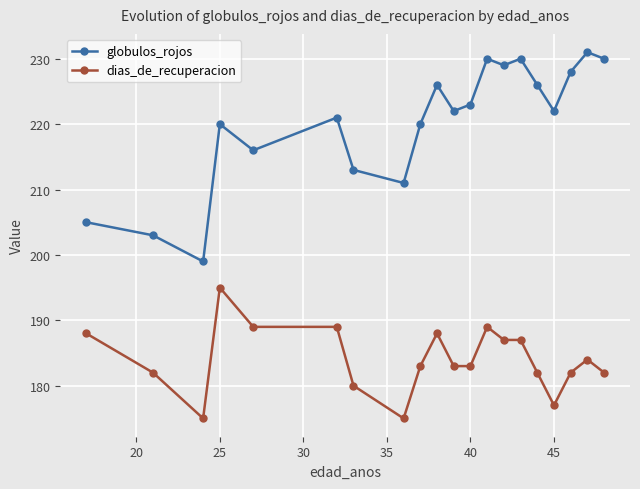

What is the smallest value displayed?

175